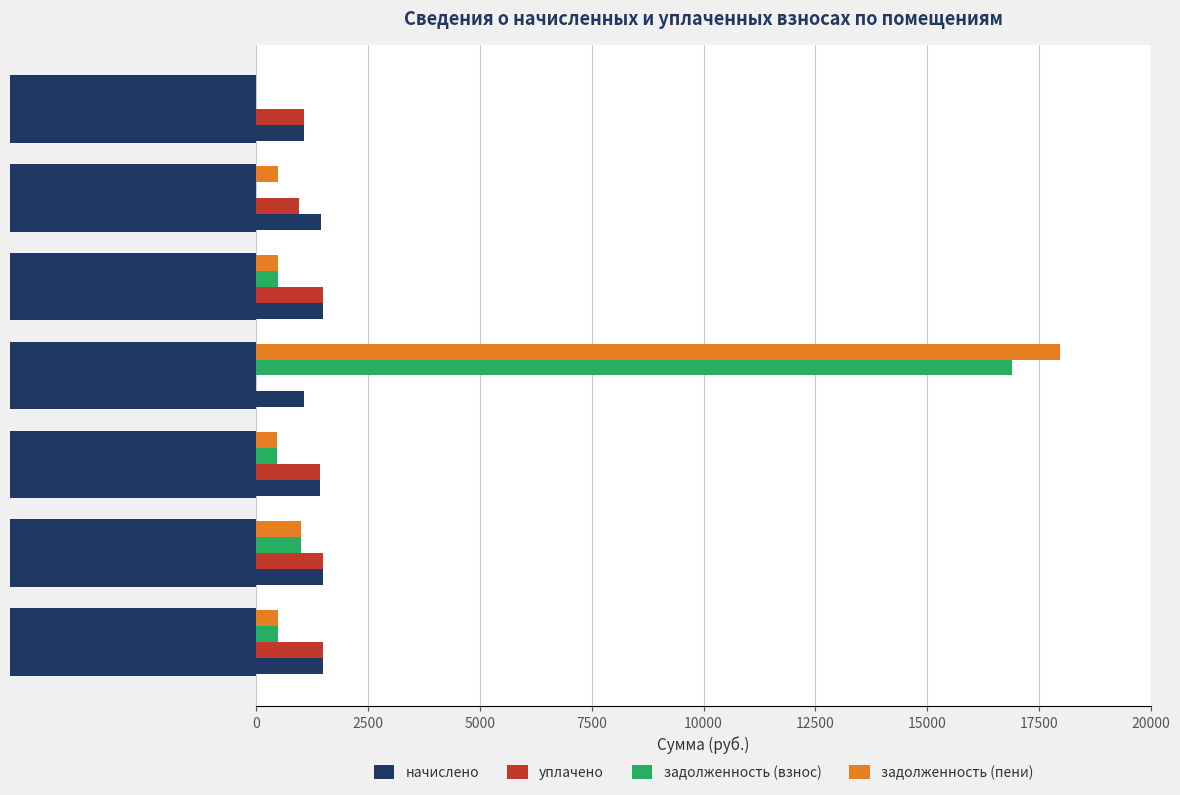

What is the total value across all series at Помещение 8?

2126.3